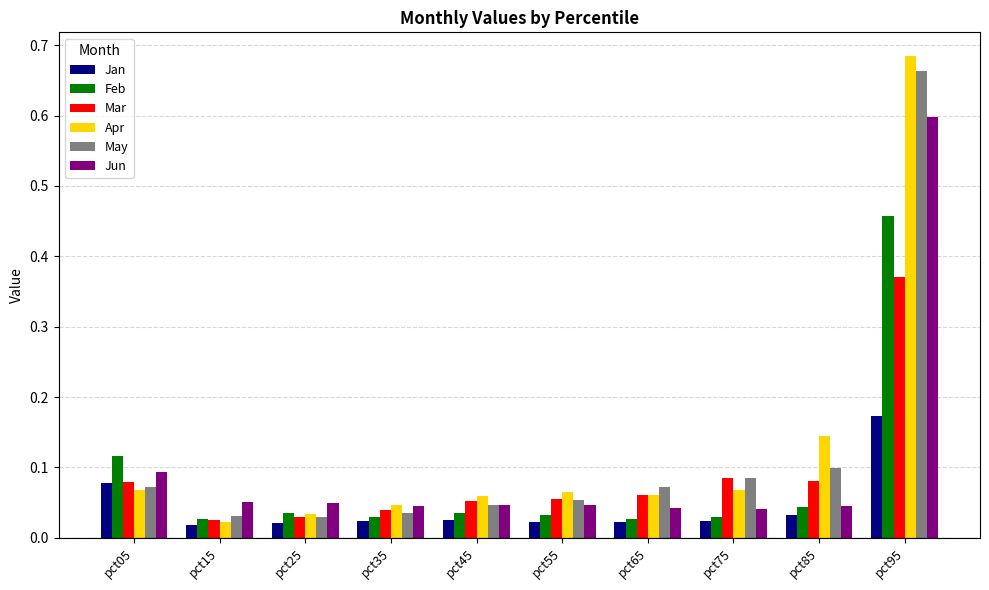

At how many categories does at least one series exceed 0?

10